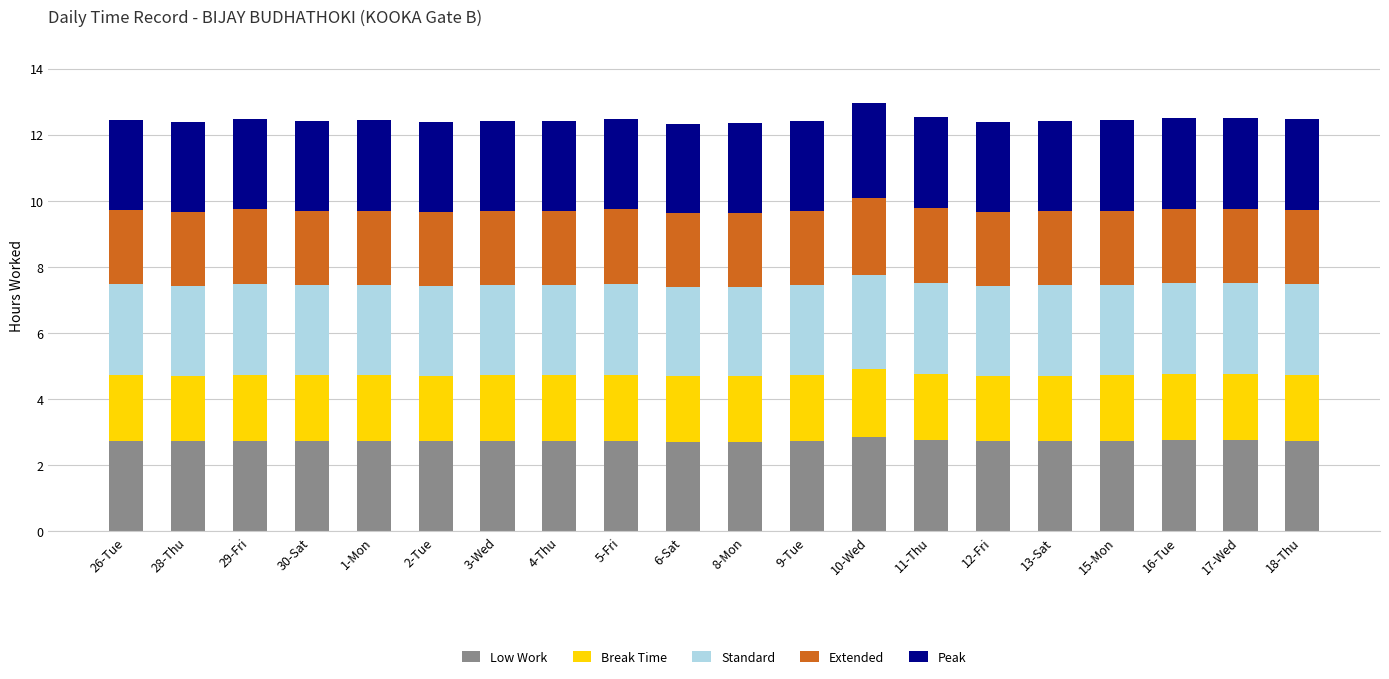

True or false: Low Work has a value of 4.4 at 6-Sat.

False